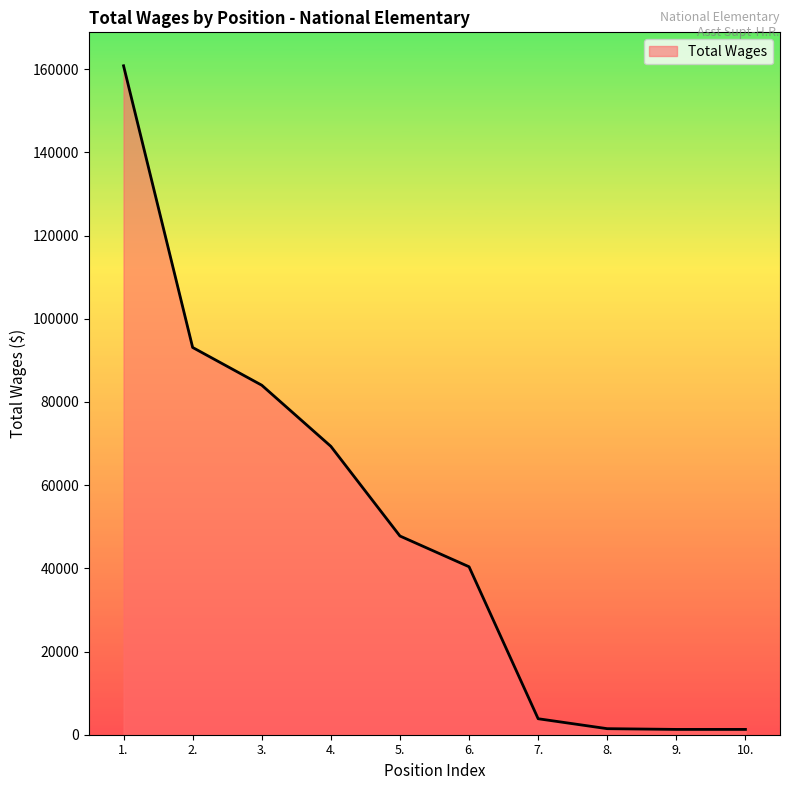

What is the smallest value displayed?

1277